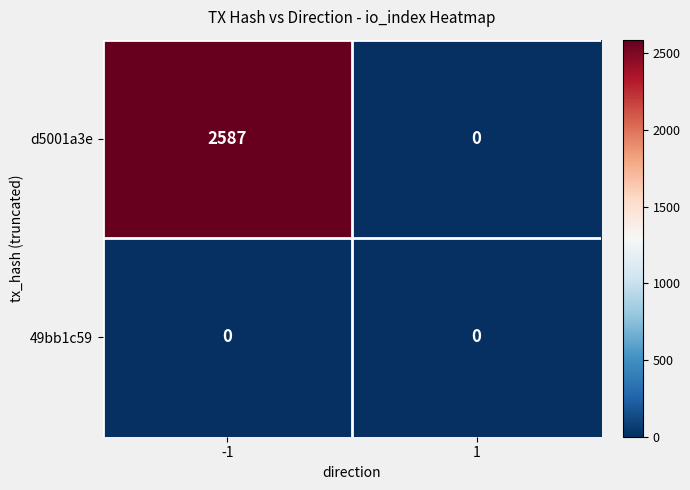

List the series in order of their overall mean, lowest first.

49bb1c59, d5001a3e